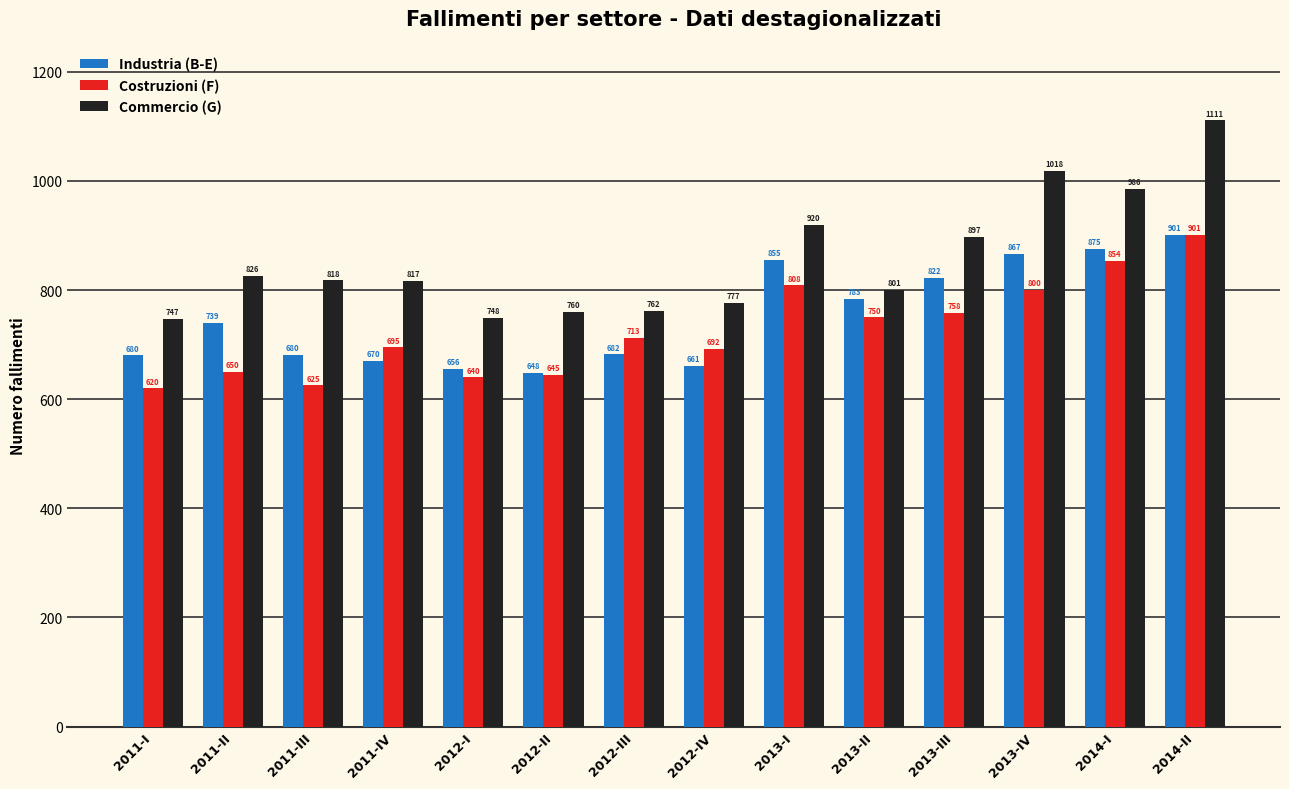

Between 2011-IV and 2013-II, which series saw the biggest shift?

Industria (B-E)